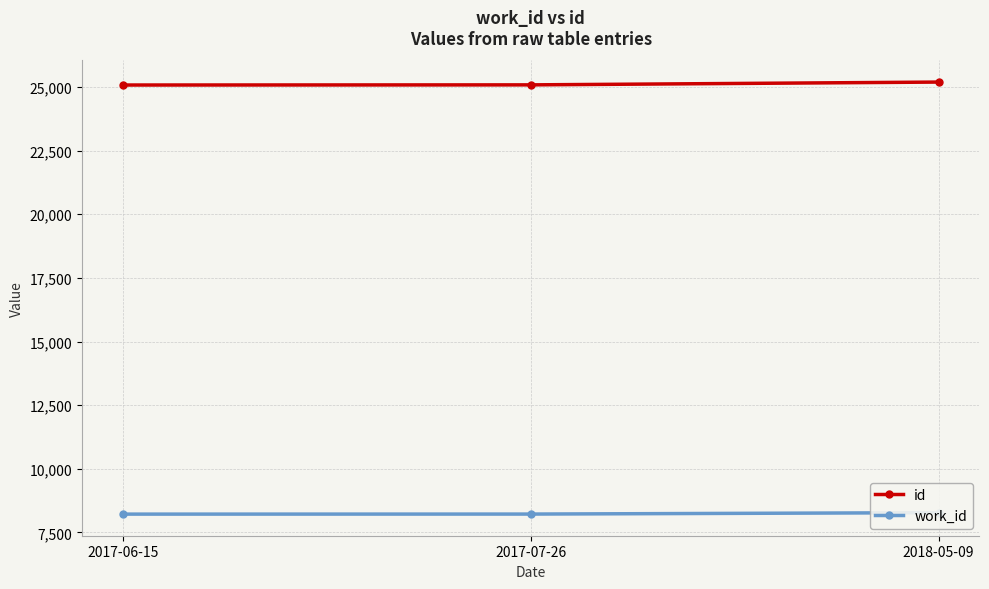

Rank the series by their maximum value, from lowest to highest.

work_id, id